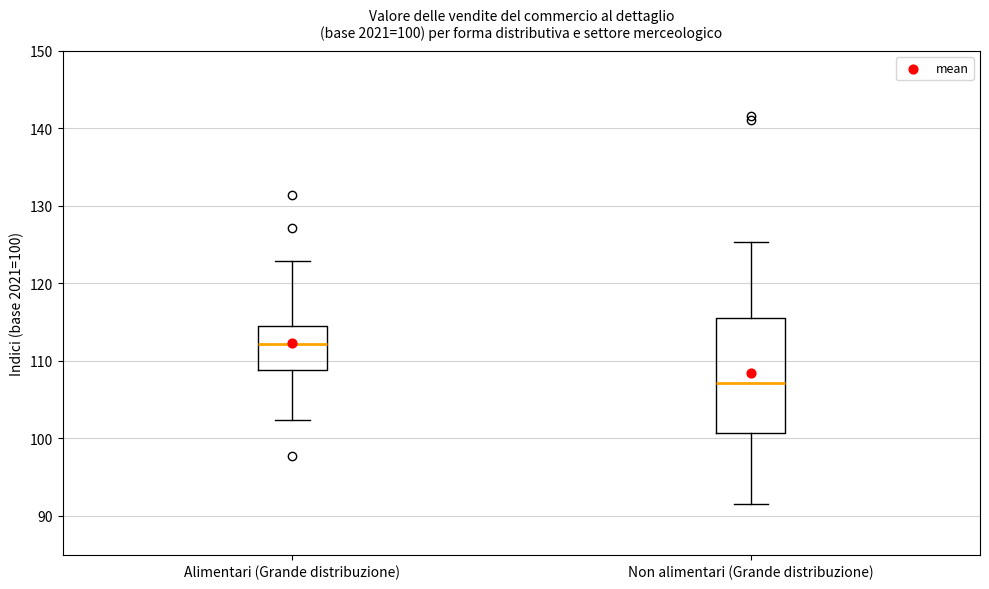

Which box is the tallest, from its lower edge to its upper edge?

Non alimentari (Grande distribuzione)